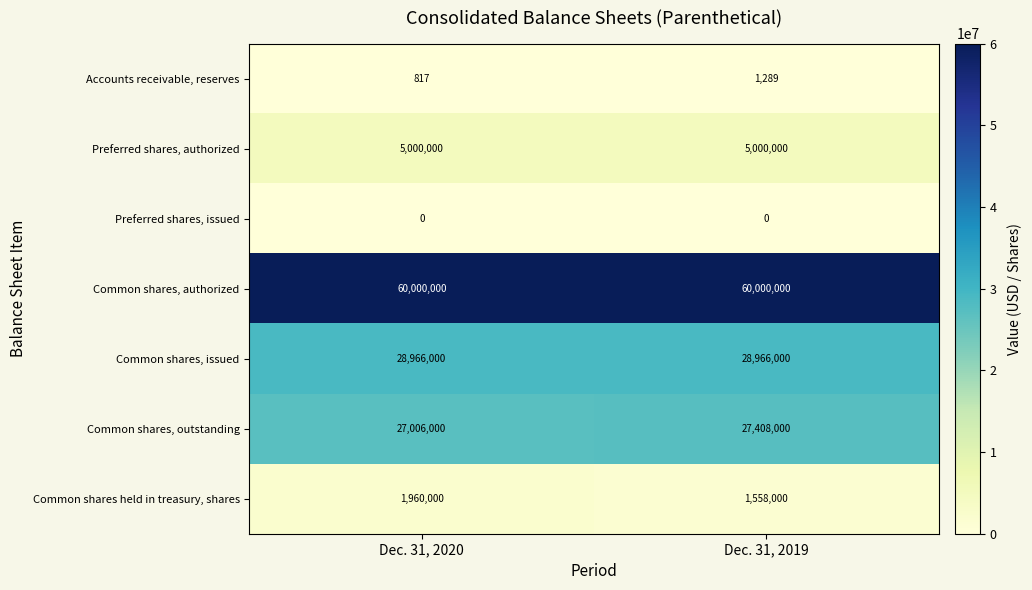

The value of Common shares held in treasury, shares at Dec. 31, 2019 is 2617870. True or false?

False